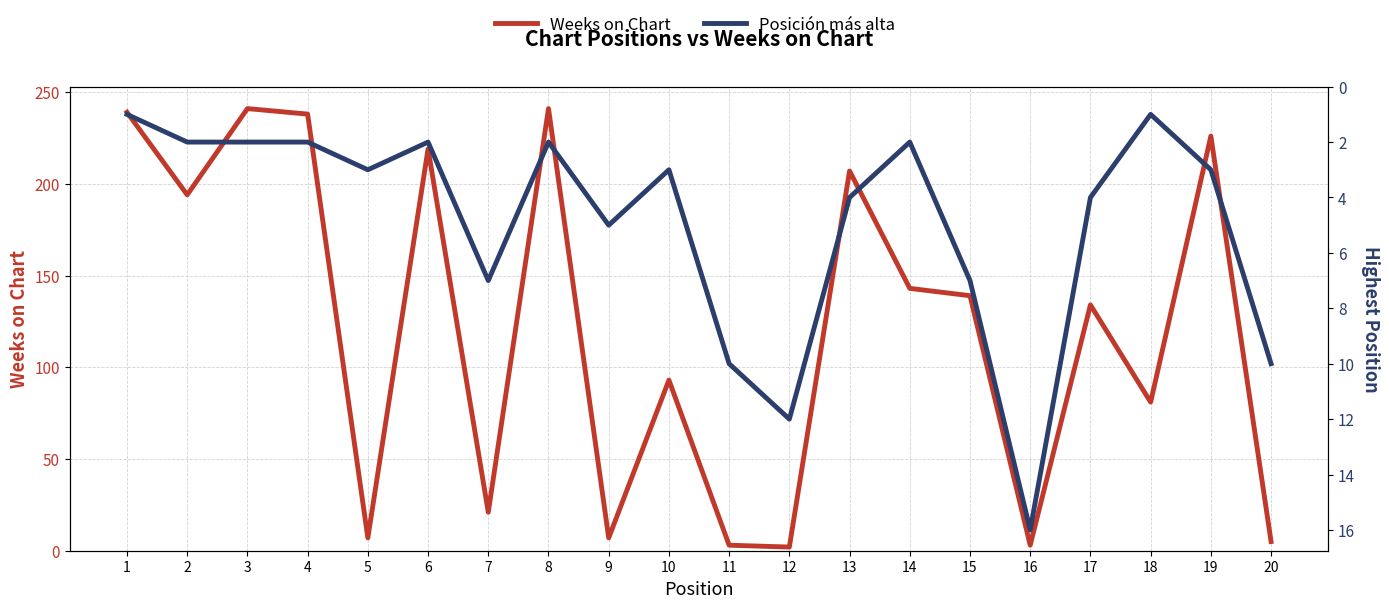

Reading left to right, what are all the values shown in this chart?

Weeks on Chart: 1=239	2=194	3=241	4=238	5=7	6=219	7=21	8=241	9=7	10=93	11=3	12=2	13=207	14=143	15=139	16=3	17=134	18=81	19=226	20=5
Posición más alta: 1=1	2=2	3=2	4=2	5=3	6=2	7=7	8=2	9=5	10=3	11=10	12=12	13=4	14=2	15=7	16=16	17=4	18=1	19=3	20=10